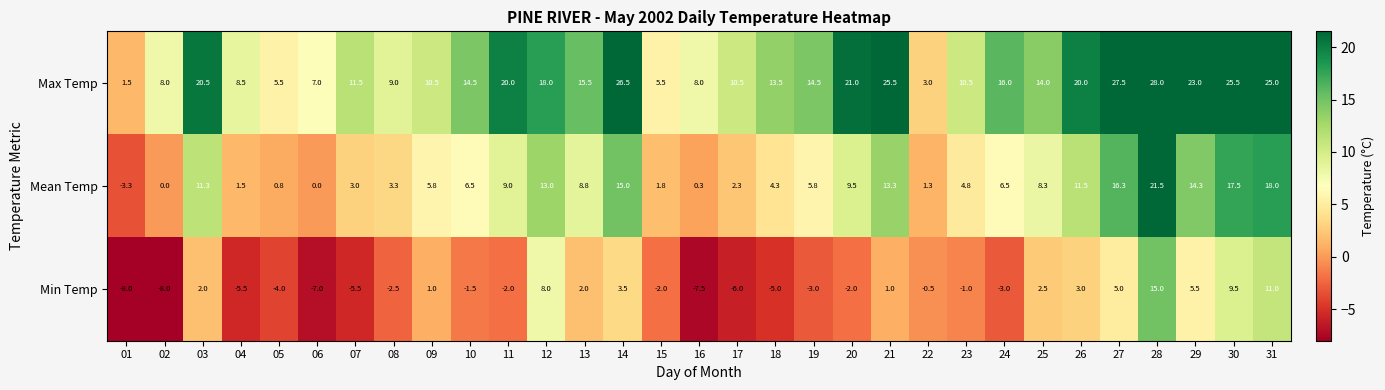

What is the total value across all series at 10?

19.5